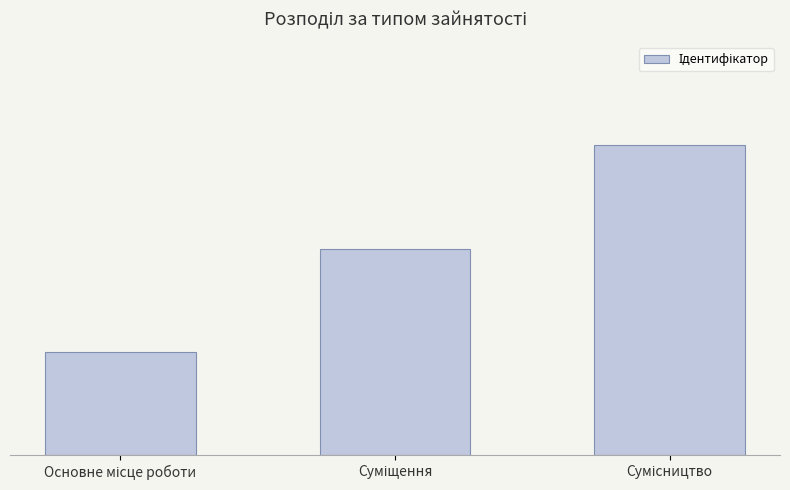

Which label corresponds to the smallest value in the chart?

Основне місце роботи